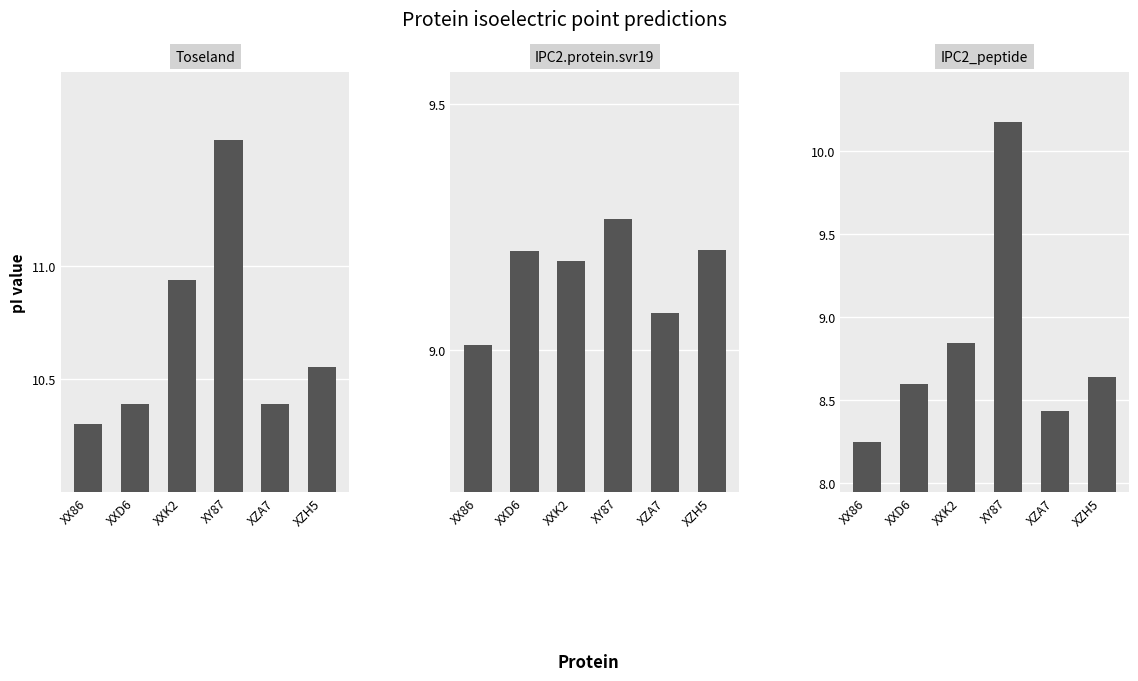

What is the total value across all series at XZA7?

27.9